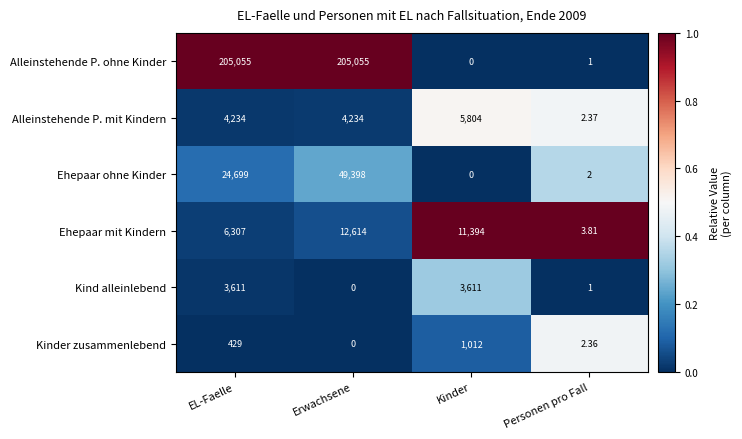

List the series in order of their peak value, highest first.

Alleinstehende P. ohne Kinder, Ehepaar ohne Kinder, Ehepaar mit Kindern, Alleinstehende P. mit Kindern, Kind alleinlebend, Kinder zusammenlebend